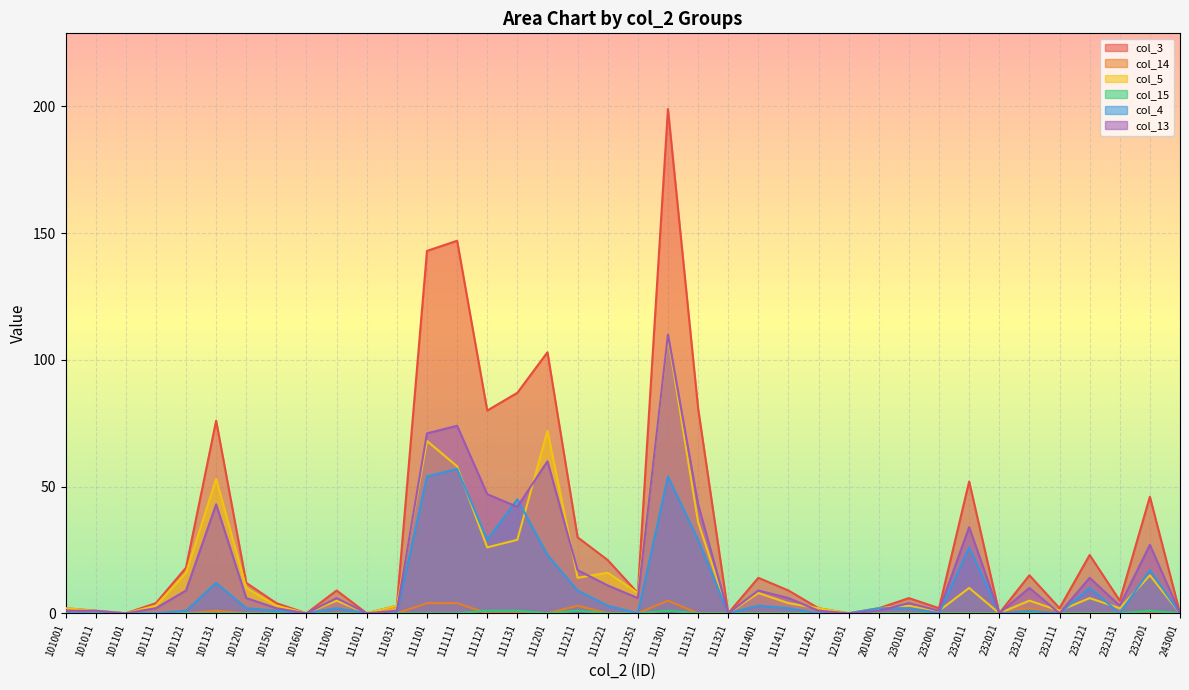

How many lines are shown in the chart?

6